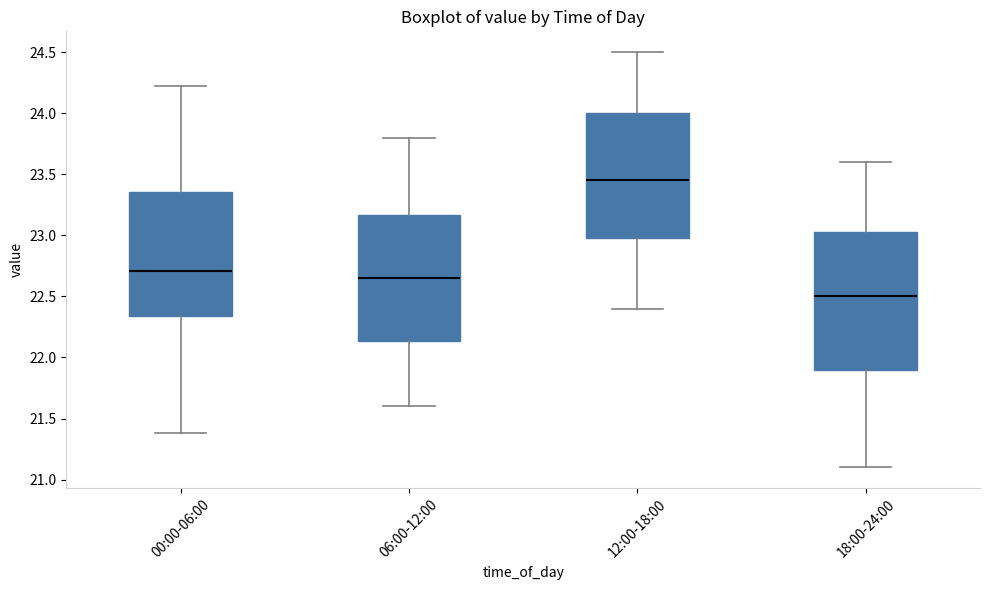

Reading left to right, read every box against the y-axis: the position of its median line, the range the box covers, and the ends of its whiskers. The values are not printed on the chart, so give them approximately, as read against the axis.

00:00-06:00: median 22.70, box 22.35 to 23.35, whiskers 21.40 to 24.20
06:00-12:00: median 22.65, box 22.15 to 23.15, whiskers 21.60 to 23.80
12:00-18:00: median 23.45, box 23.00 to 24.00, whiskers 22.40 to 24.50
18:00-24:00: median 22.50, box 21.90 to 23.05, whiskers 21.10 to 23.60